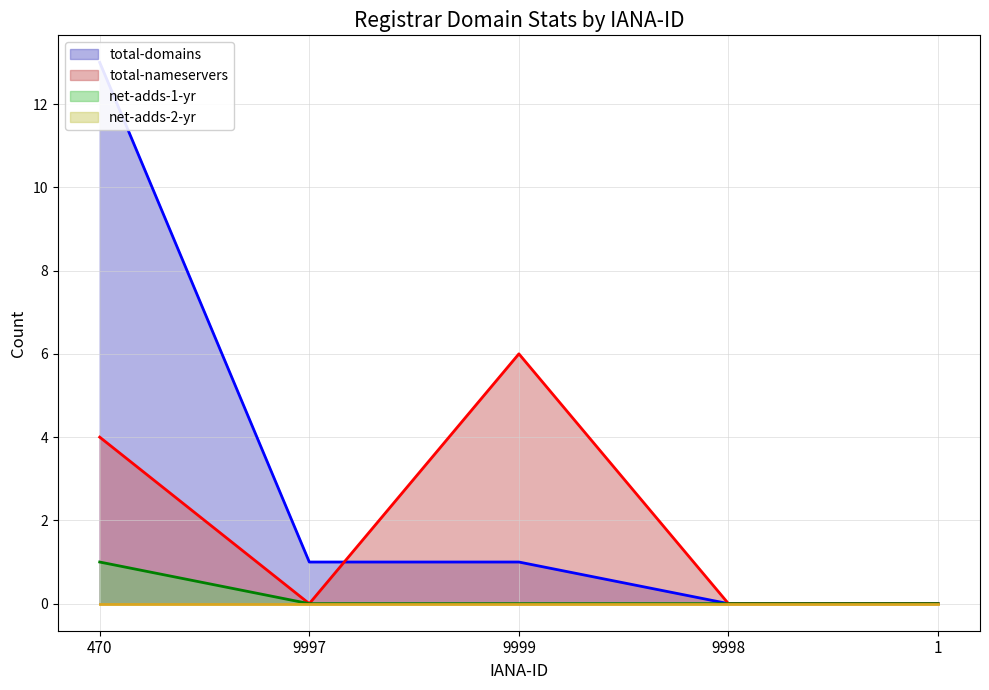

The value of net-adds-1-yr (line) at 9998 is 0. True or false?

True